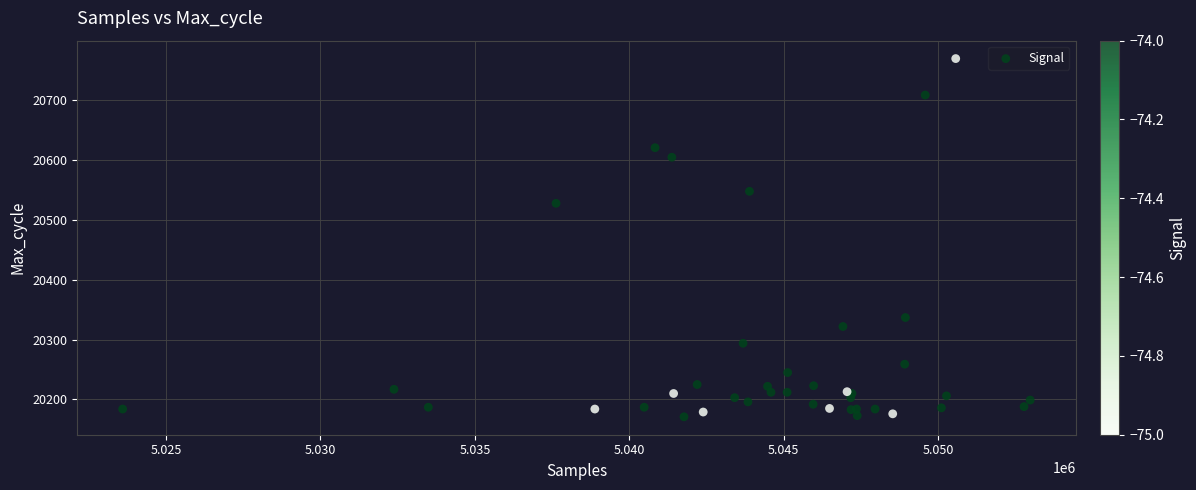

What Y value in the scatter plot is closest to 20470?

20528